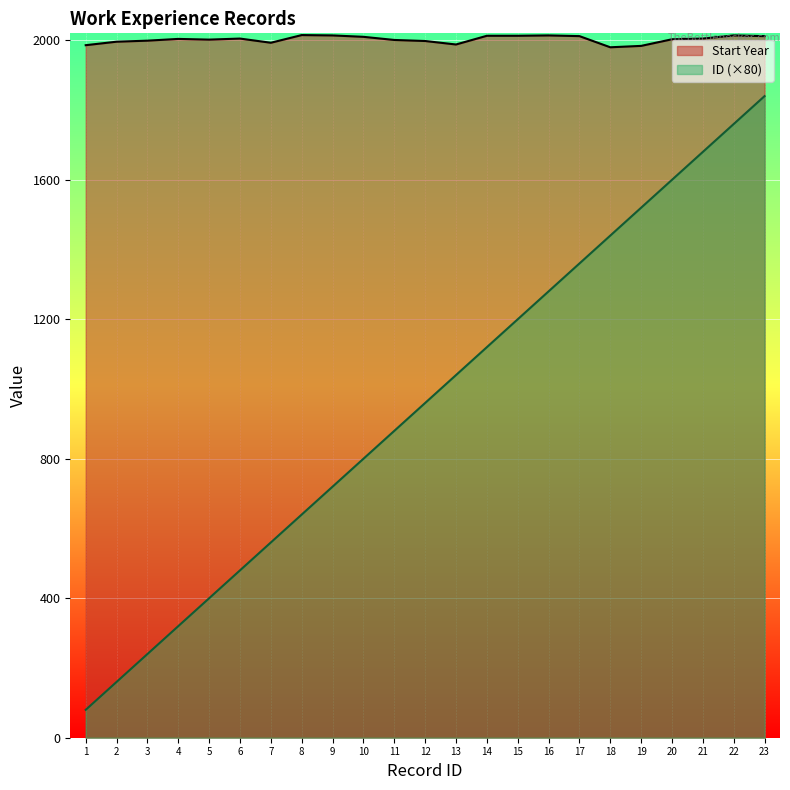

Reading left to right, transcribe all the data shown in this chart.

Start Year: 1986	1996	1999	2004	2002	2005	1993	2015	2014	2010	2001	1998	1988	2013	2013	2014	2012	1980	1984	2003	2005	2014	2012
ID (×80): 80	160	240	320	400	480	560	640	720	800	880	960	1040	1120	1200	1280	1360	1440	1520	1600	1680	1760	1840